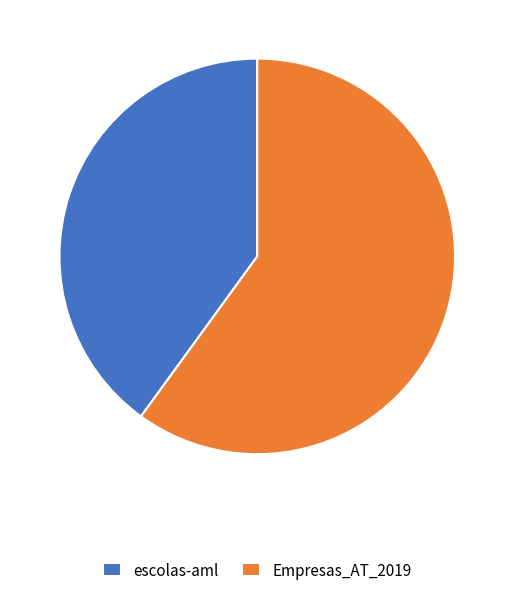

How many slices are in this pie chart?

2